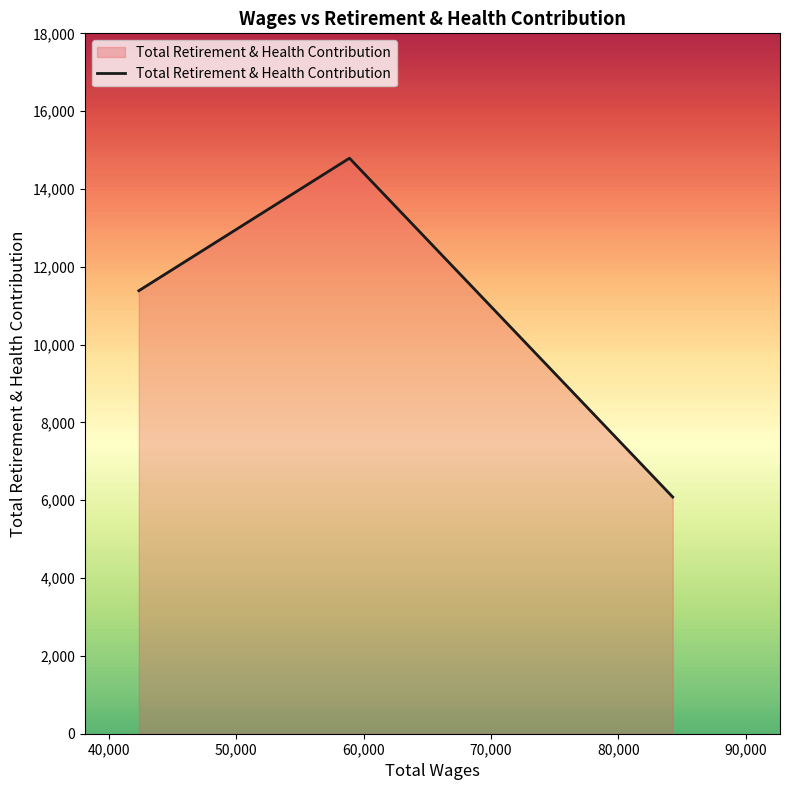

What is the average value?

10753